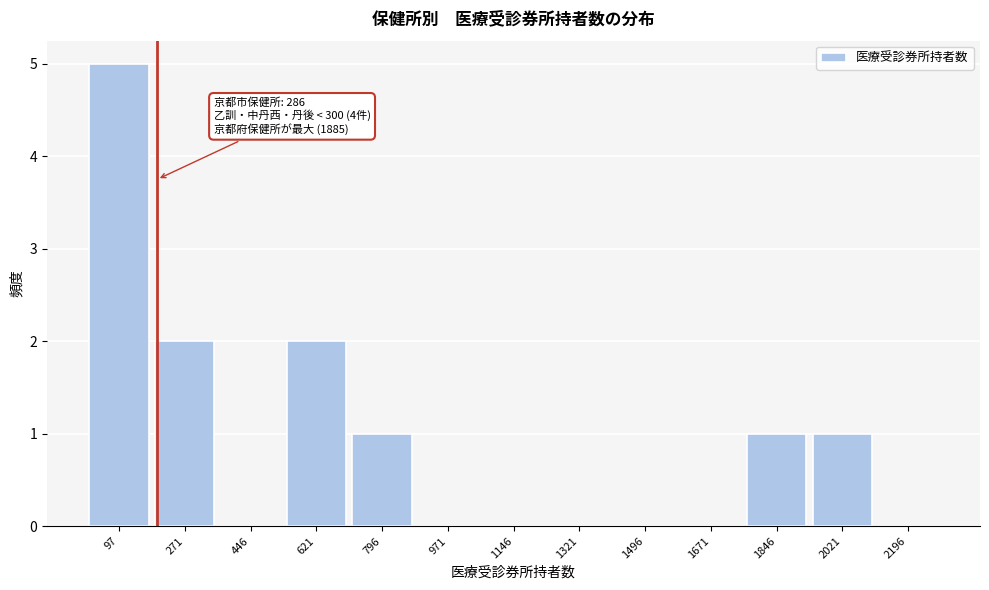

Reading right to left, list all the values displayed in this chart.

2196=0	2021=1	1846=1	1671=0	1496=0	1321=0	1146=0	971=0	796=1	621=2	446=0	271=2	97=5